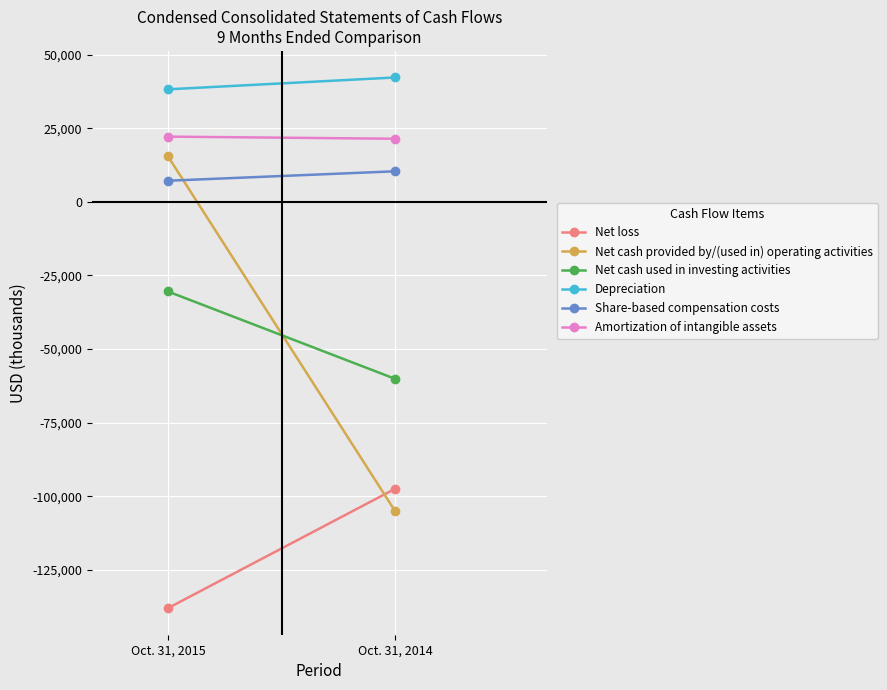

How many distinct data groups are displayed?

6